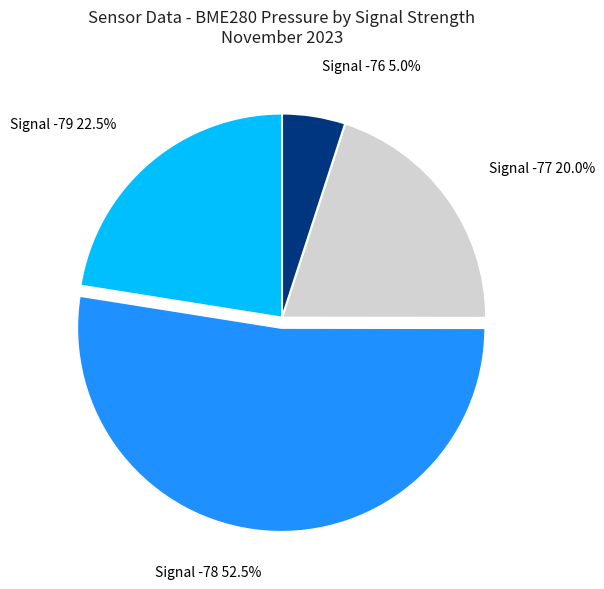

What is the largest slice in the pie chart?

Signal -78